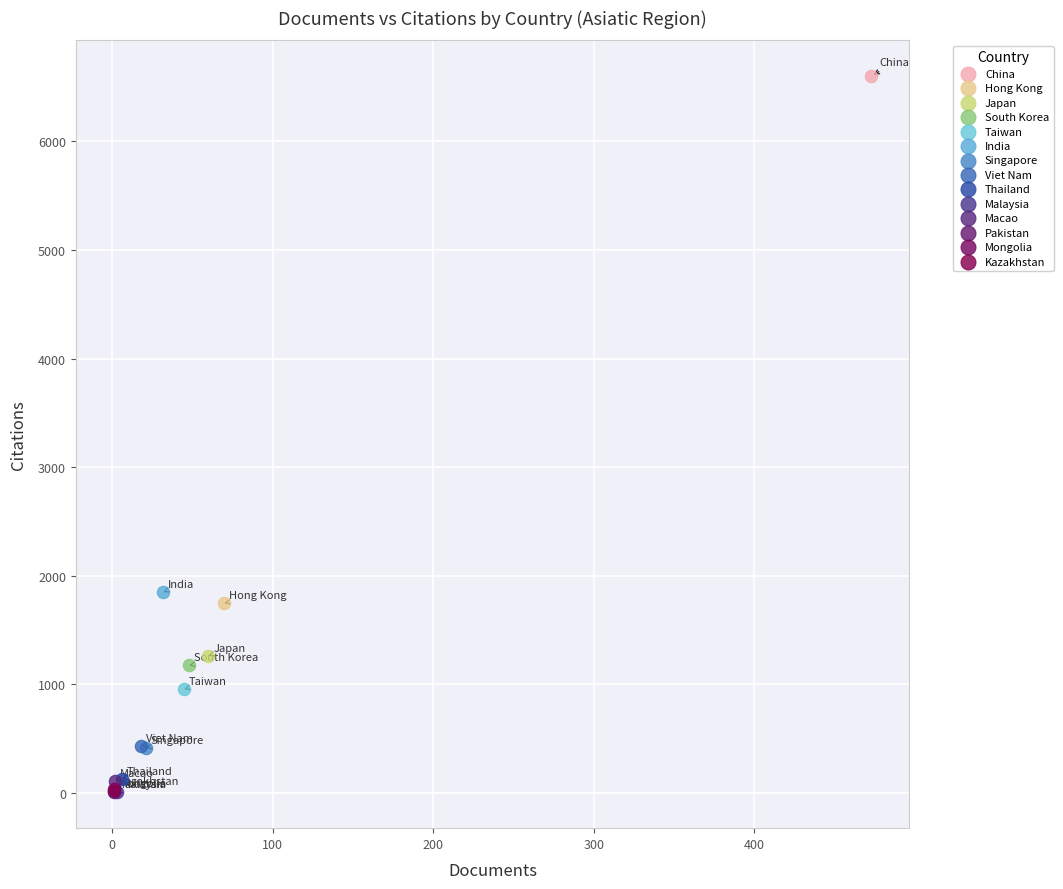

What are all the series names shown in the legend?

China, Hong Kong, Japan, South Korea, Taiwan, India, Singapore, Viet Nam, Thailand, Malaysia, Macao, Pakistan, Mongolia, Kazakhstan